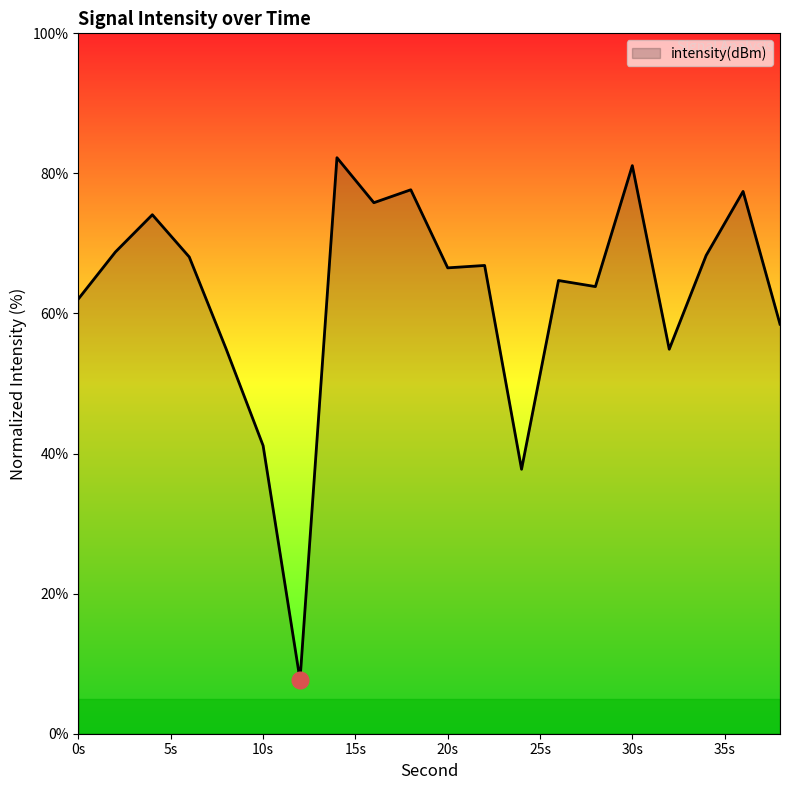

What is the difference between the maximum and minimum values?

74.5